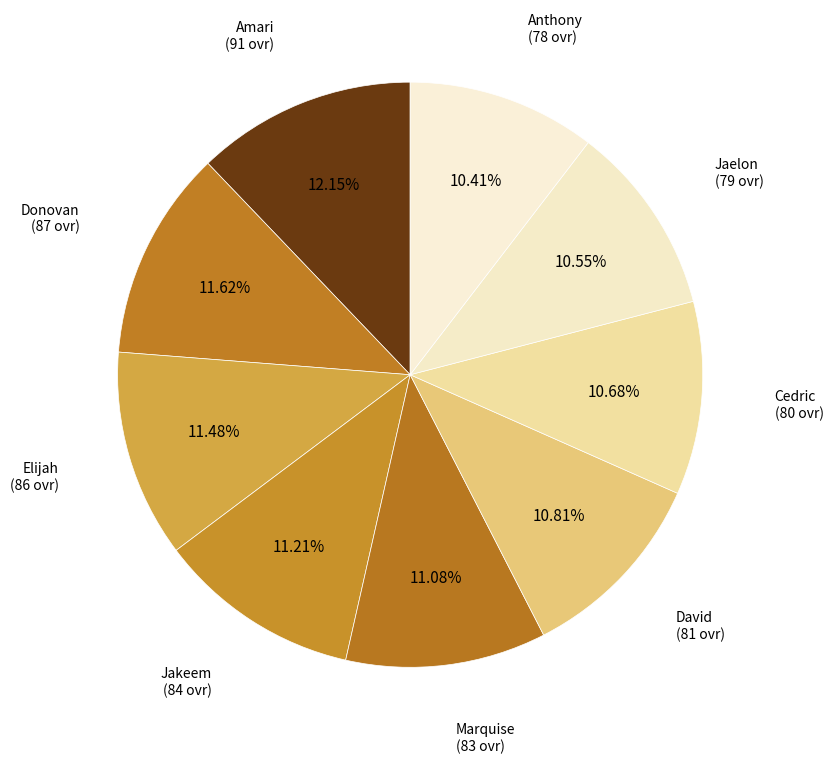

Is there any slice that represents more than half of the pie?

No